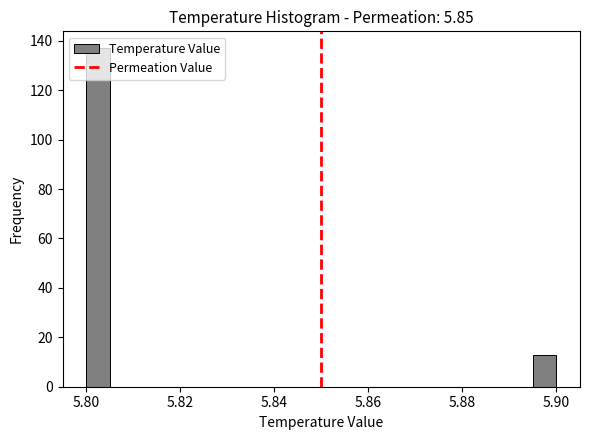

Read against the x-axis, roughly where is the centre of the tallest bar?

5.802